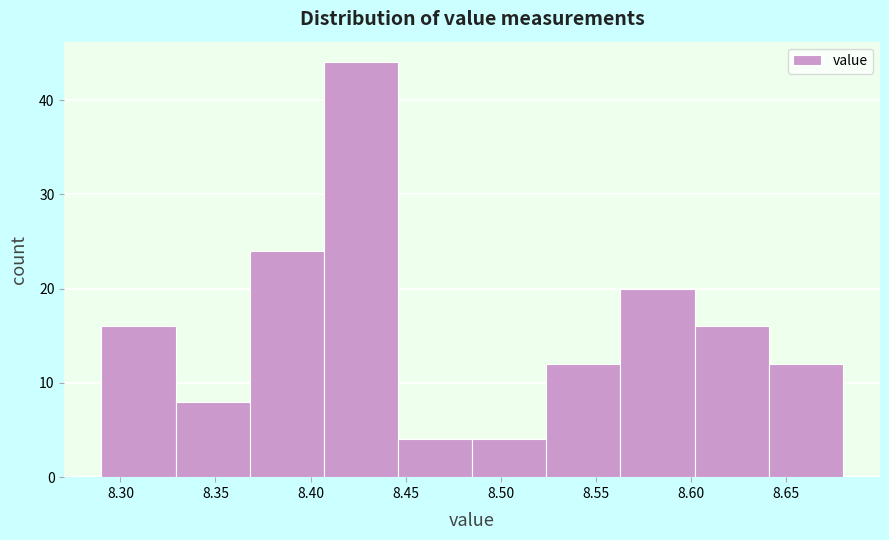

Reading left to right, transcribe this chart: for each bar, give the range it covers on the x-axis and its height. Neither the bar edges nor the heights are printed on the chart, so give them approximately, as read against the axes.

8.290 to 8.329: 16
8.329 to 8.368: 8
8.368 to 8.407: 24
8.407 to 8.446: 44
8.446 to 8.485: 4
8.485 to 8.524: 4
8.524 to 8.563: 12
8.563 to 8.602: 20
8.602 to 8.641: 16
8.641 to 8.680: 12